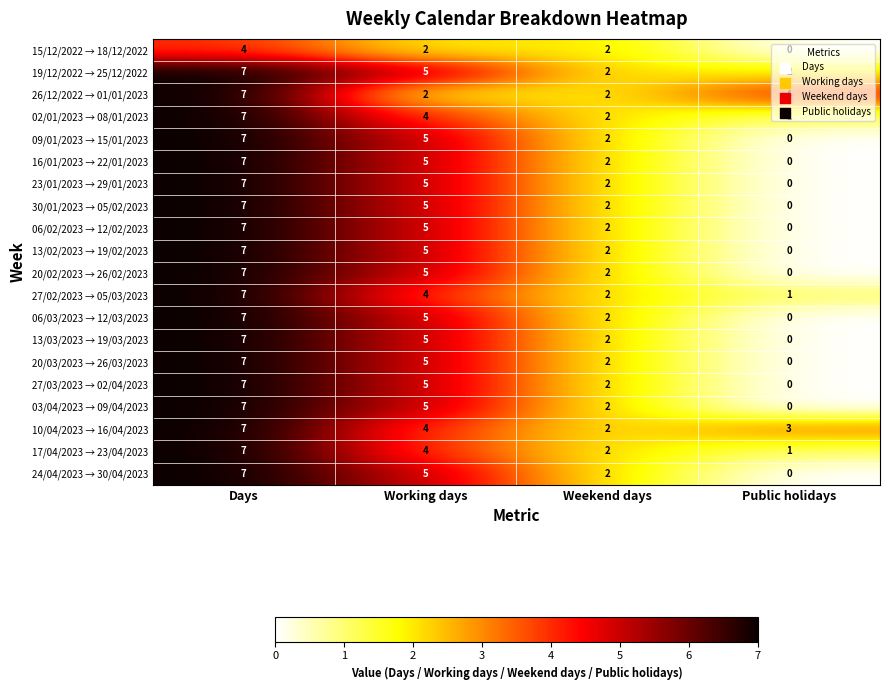

At which category is the sum across all series the highest?

Days